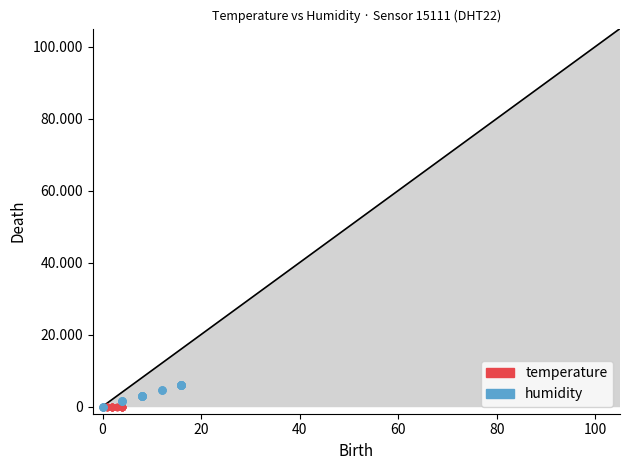

Which series contains the highest Y value?

humidity